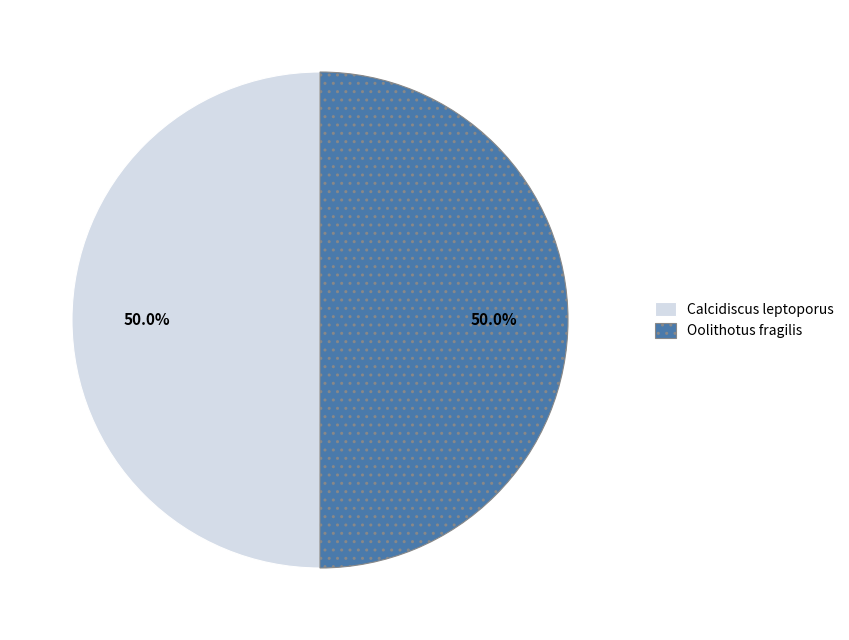

What is the ratio of the value at Oolithotus fragilis to the value at Calcidiscus leptoporus?

1.0